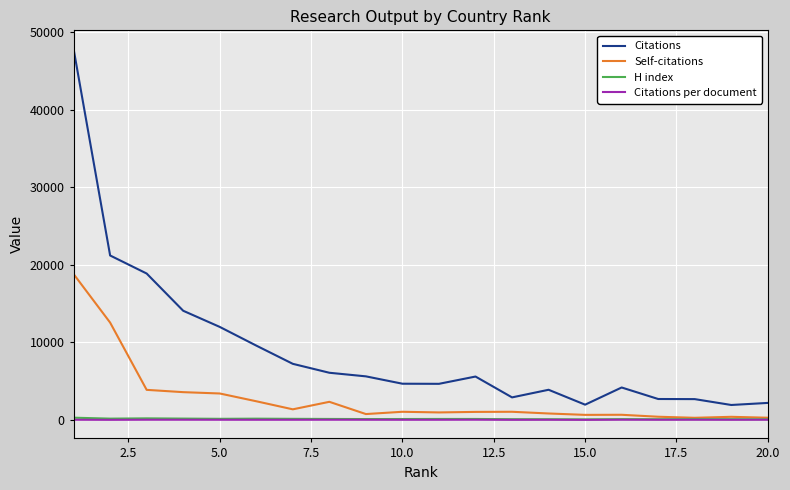

What is the greatest value displayed?

47844.0